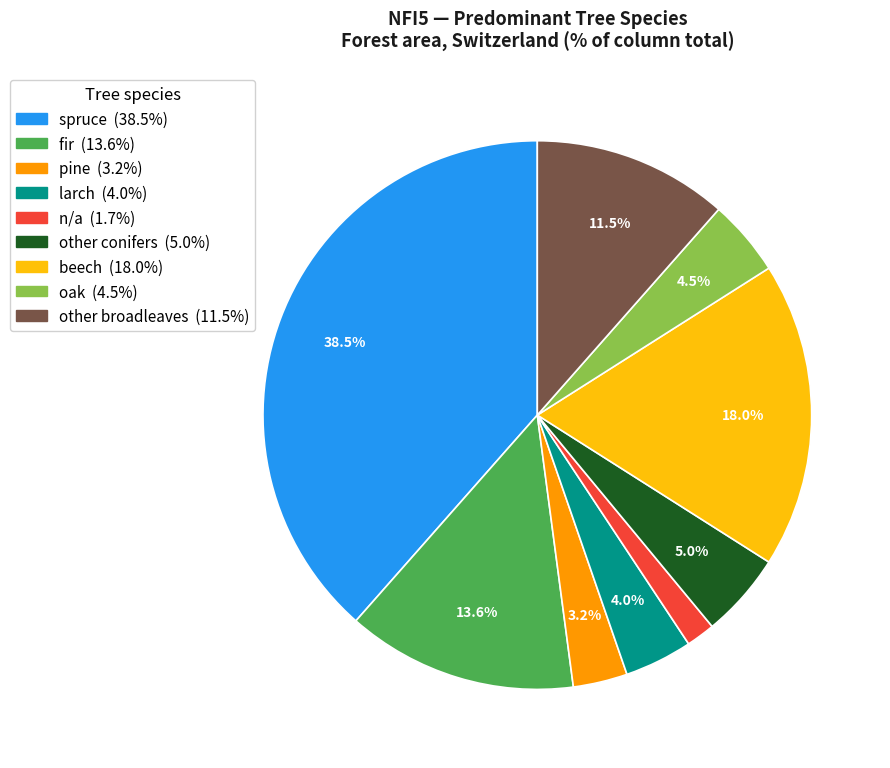

What percentage is the other conifers slice, to the nearest percent?

5%